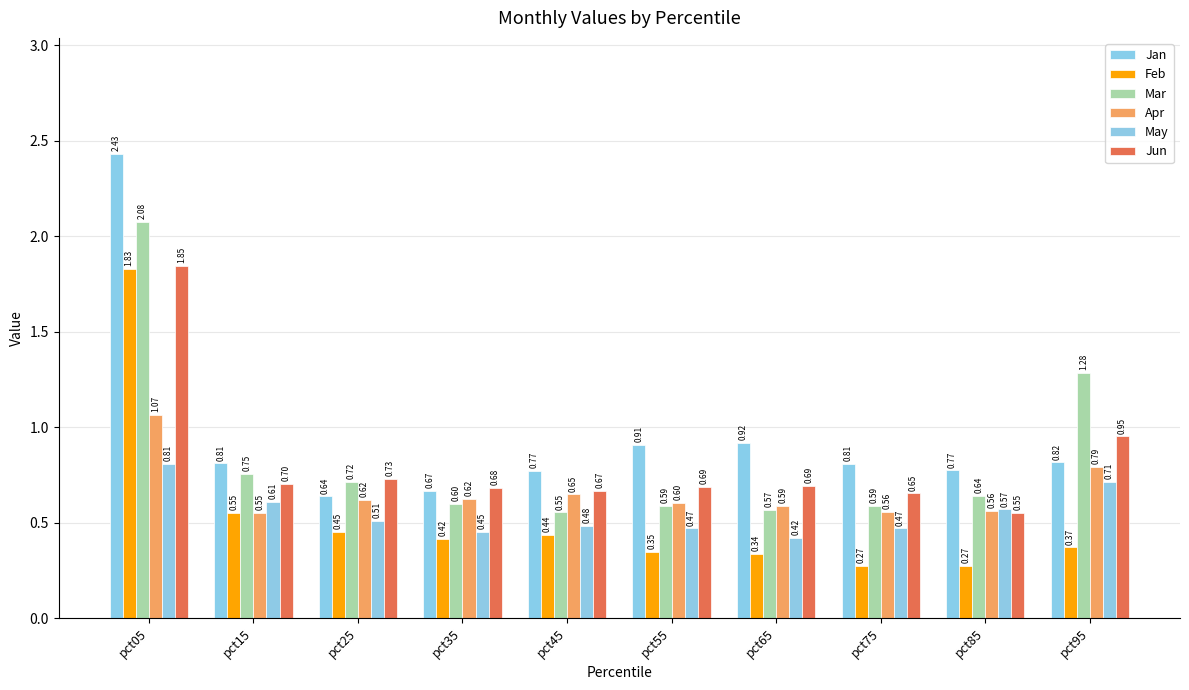

At how many categories does at least one series exceed 1?

2